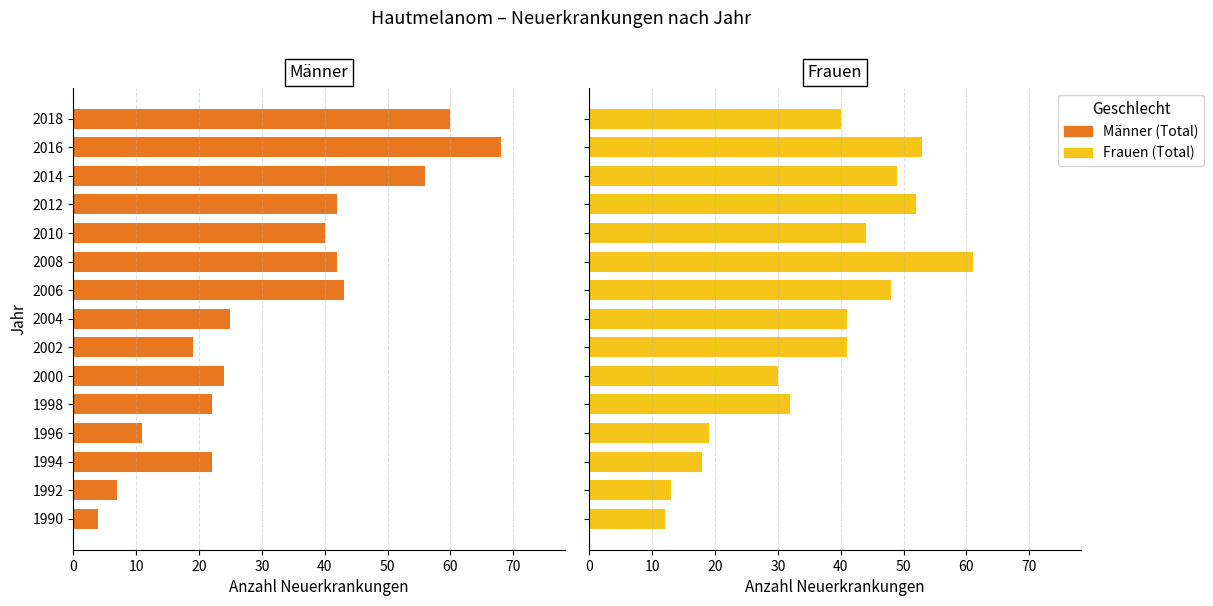

List the series in order of their peak value, lowest first.

Frauen (Total), Männer (Total)